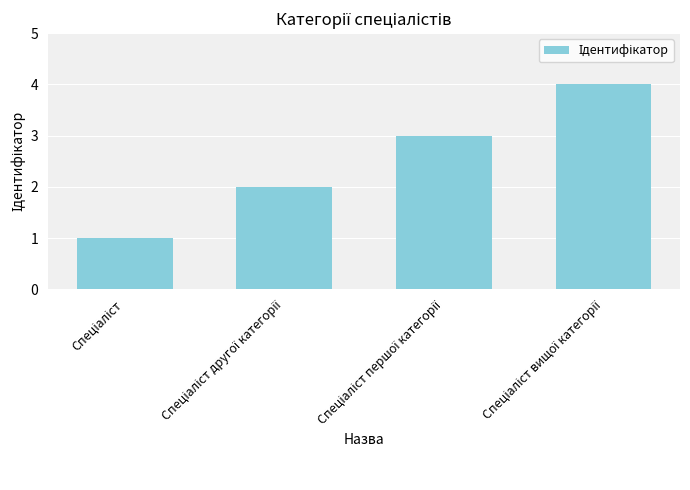

What is the sum of all values?

10